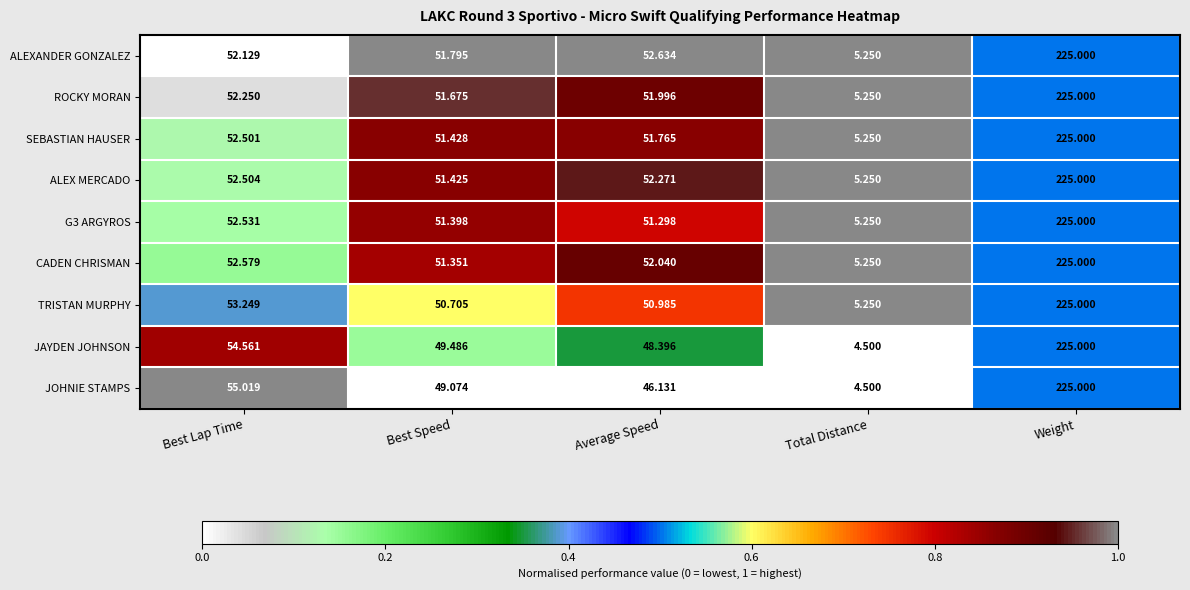

Which category has the lowest value in the G3 ARGYROS series?

Total Distance